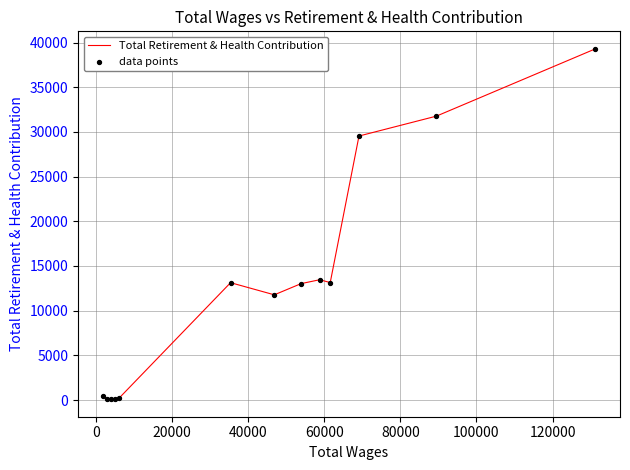

What is the greatest value displayed?

39291